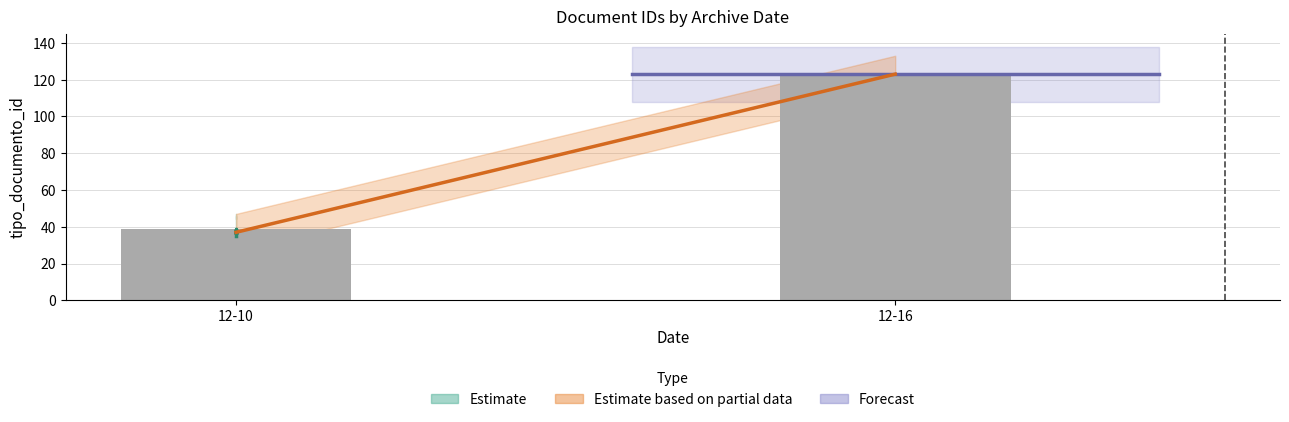

Which label corresponds to the smallest value in the chart?

2013-12-10